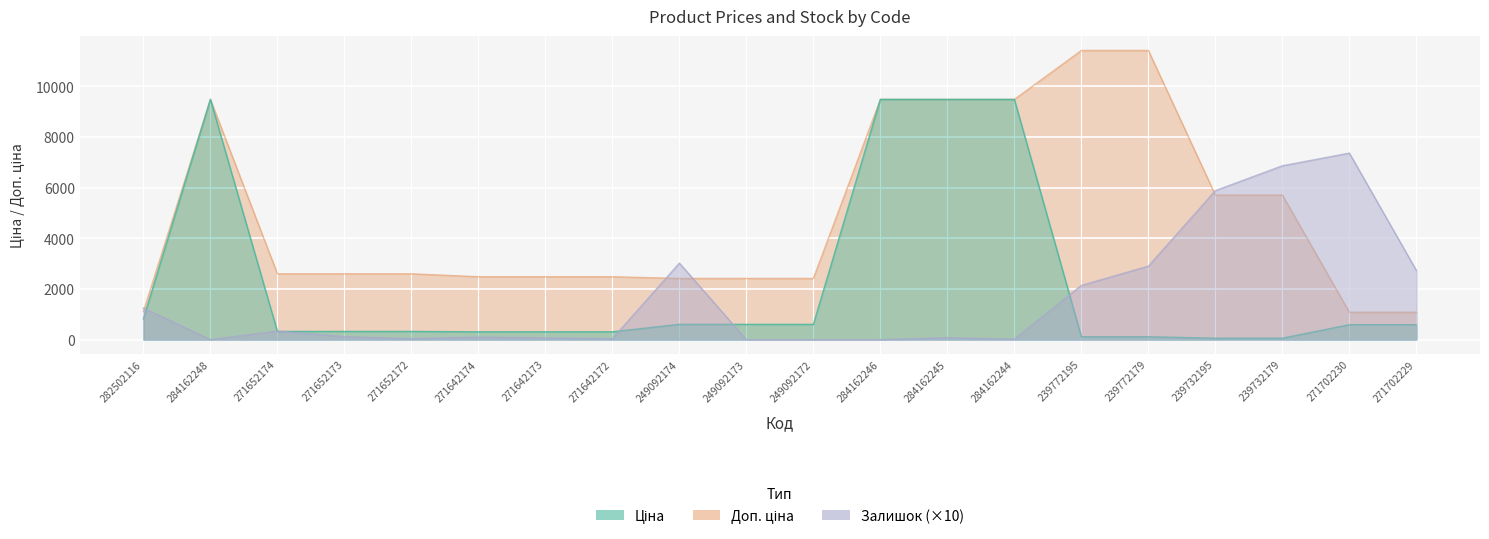

In Доп. ціна, how many points are higher than both neighbors (excluding endpoints)?

1